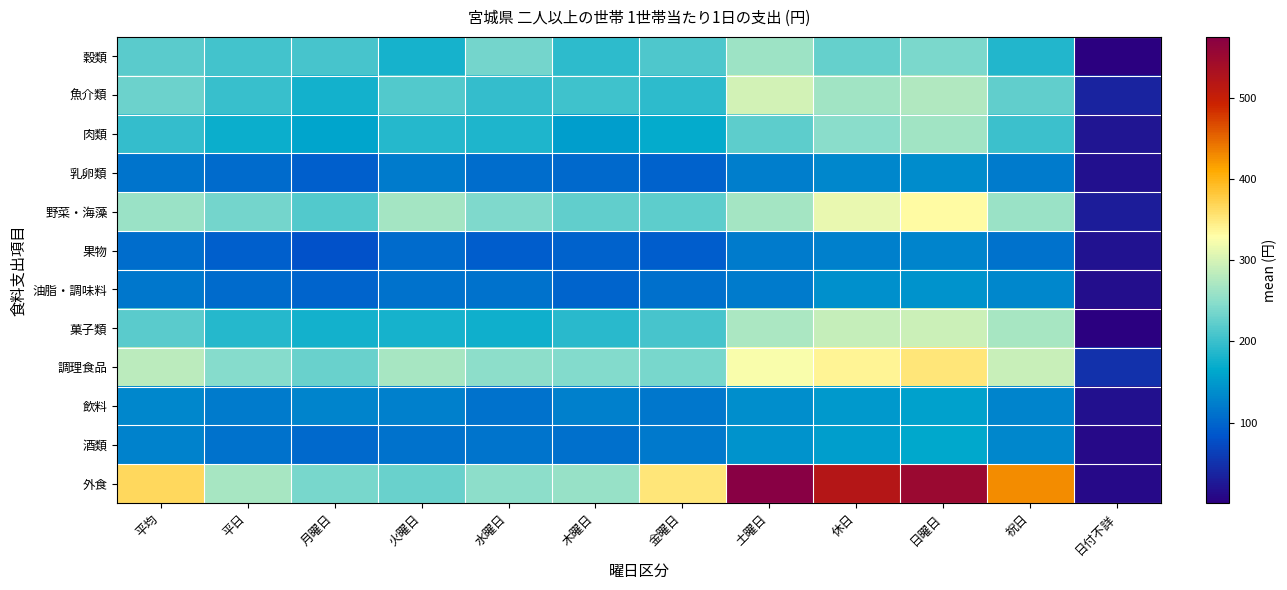

Which series has the largest total across all categories?

外食